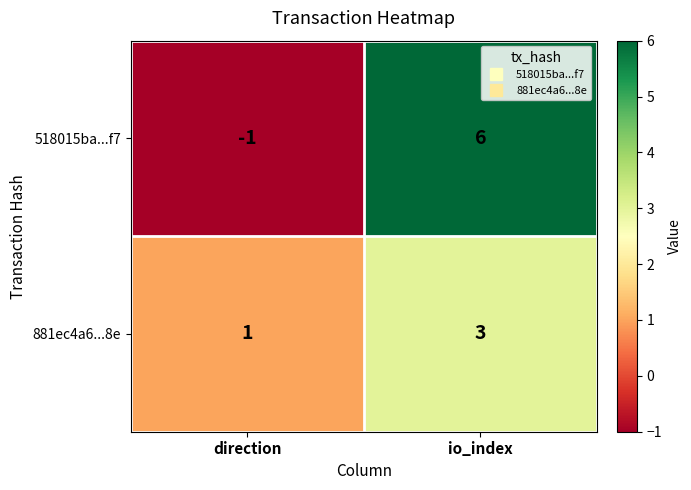

Rank the series by their average value, from lowest to highest.

881ec4a6...8e, 518015ba...f7